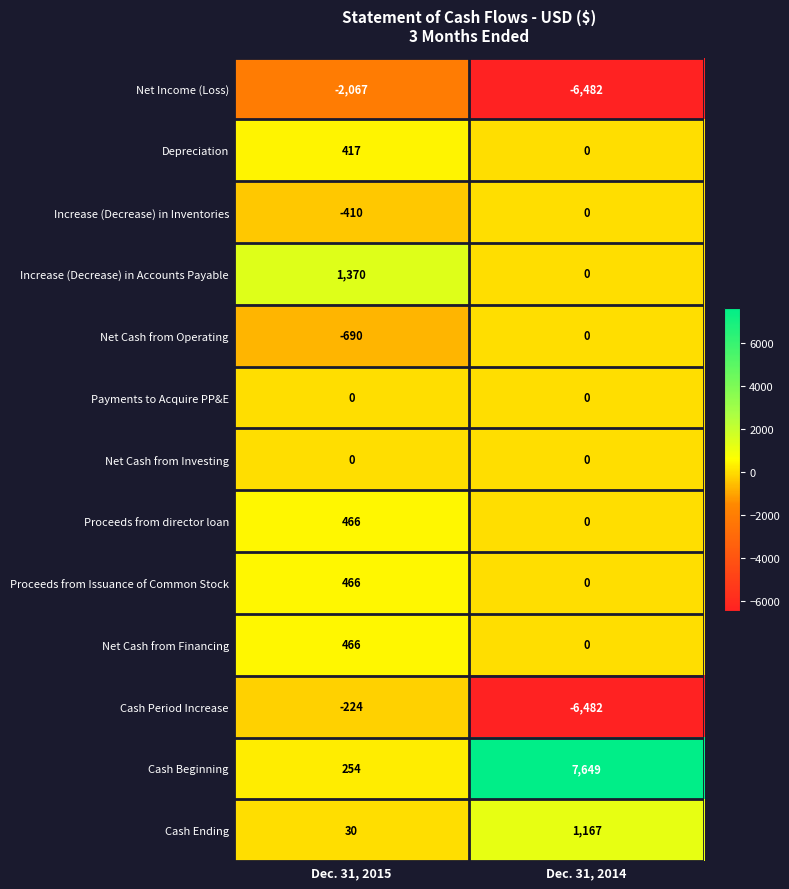

Where is Increase (Decrease) in Inventories nearest to the value -205?

Dec. 31, 2015